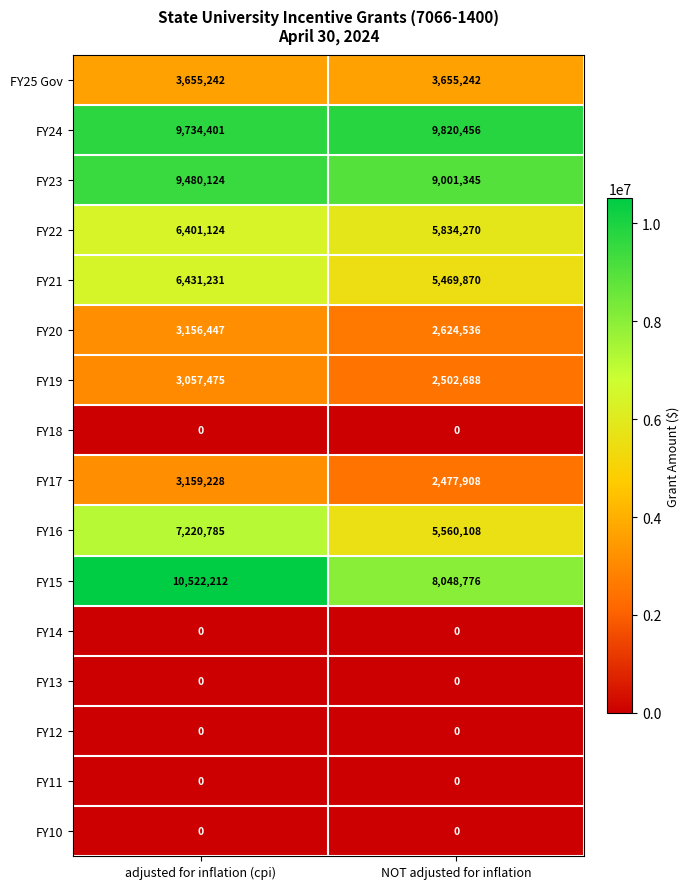

Is it true that FY19 equals 2502688 at NOT adjusted for inflation?

True